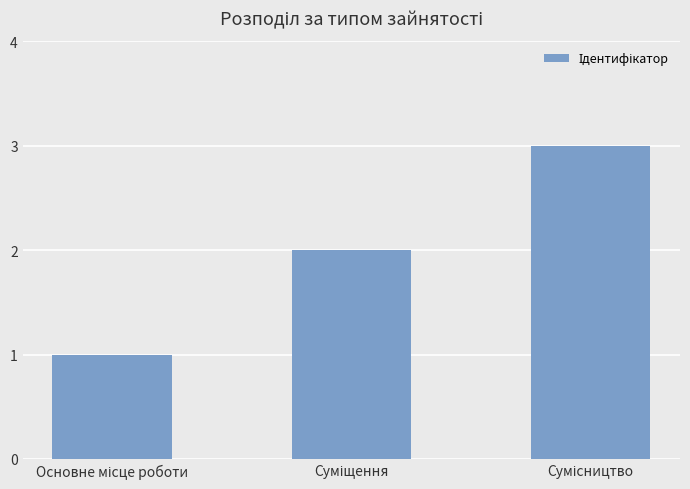

What is the maximum value shown in the chart?

3